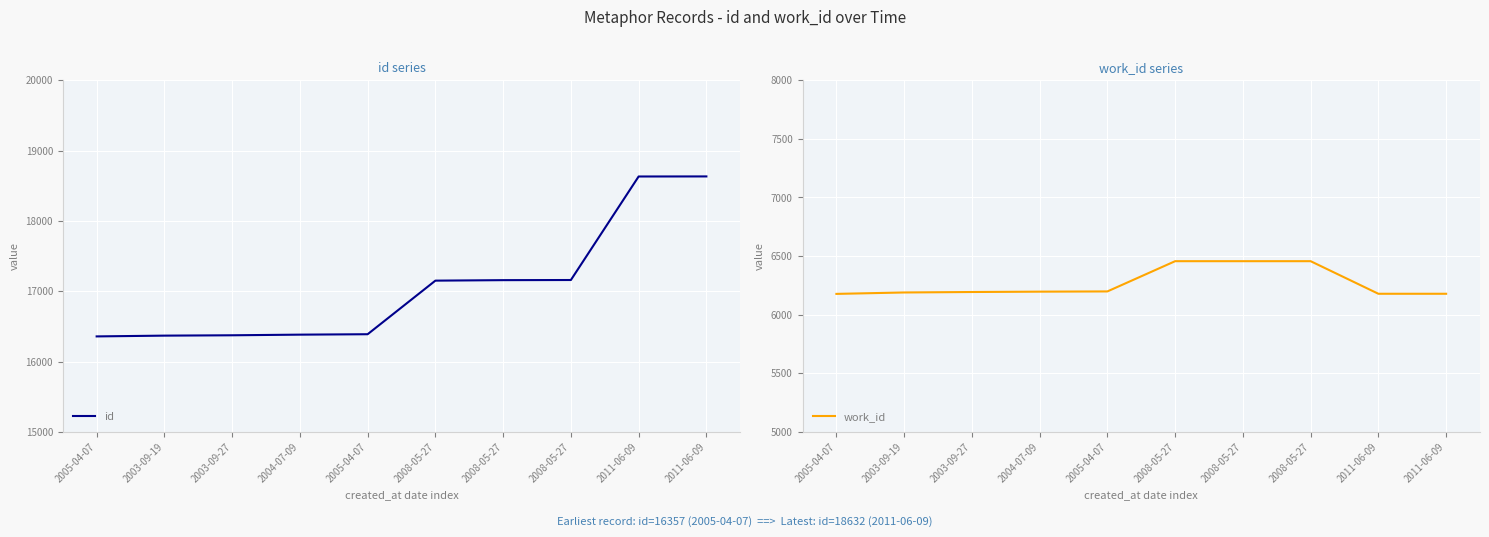

Read the work_id value at 2011-06-09, to the nearest 50.

6200